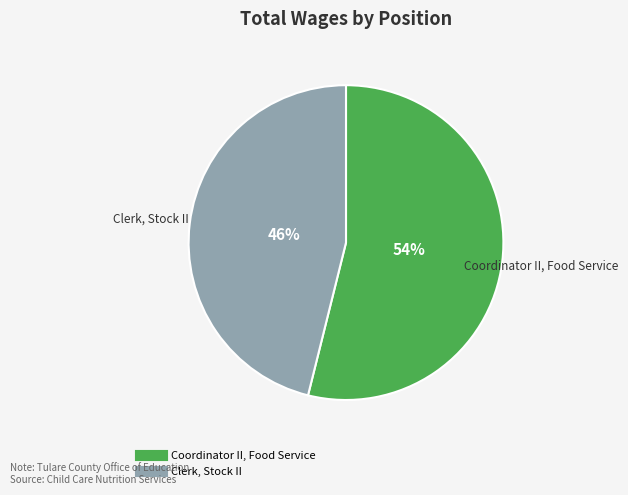

Does Coordinator II, Food Service account for over 50% of the chart?

Yes